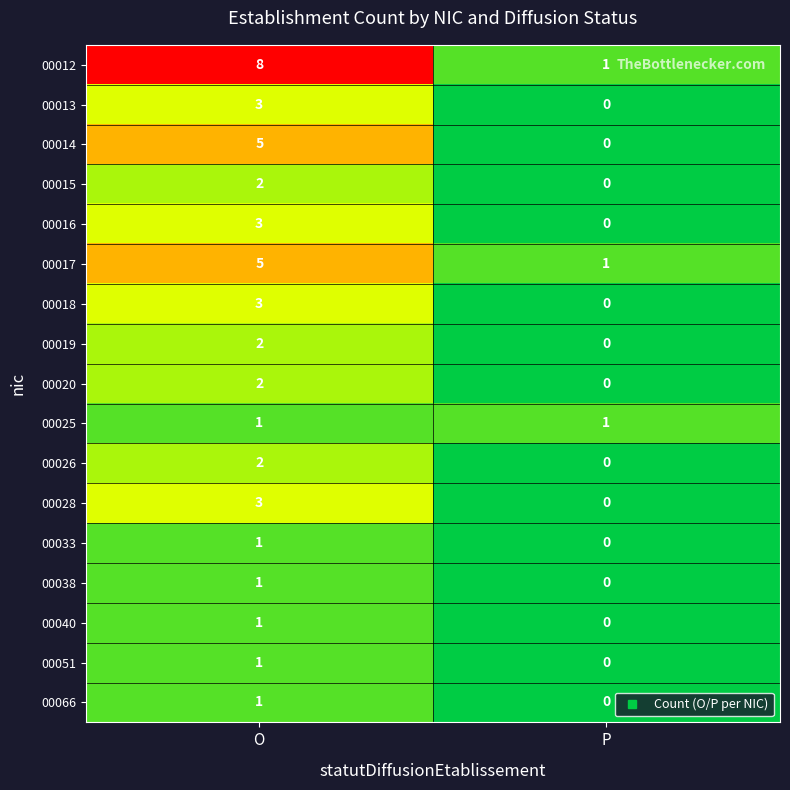

At which label is 00018 closest to 1?

P